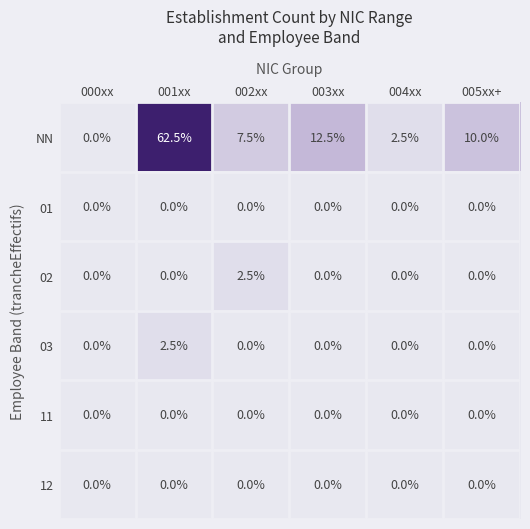

Which label corresponds to the largest value in the chart?

001xx